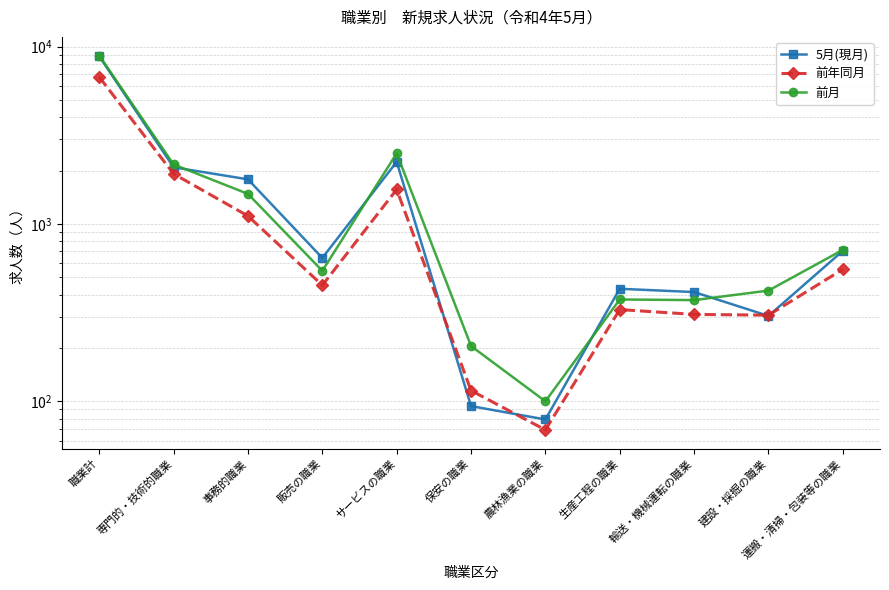

Which series has the largest total across all categories?

前月